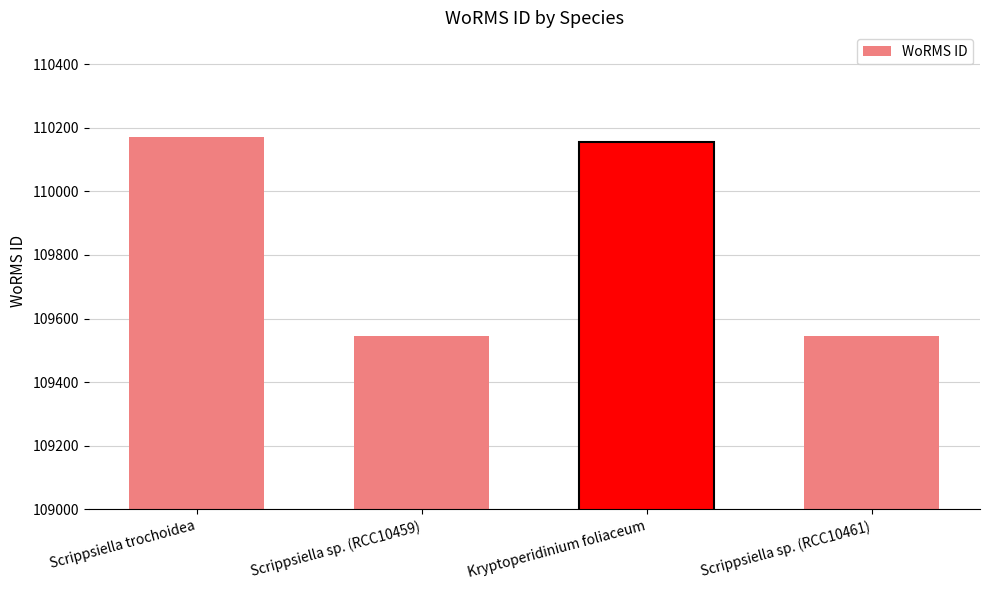

What is the smallest value displayed?

109545